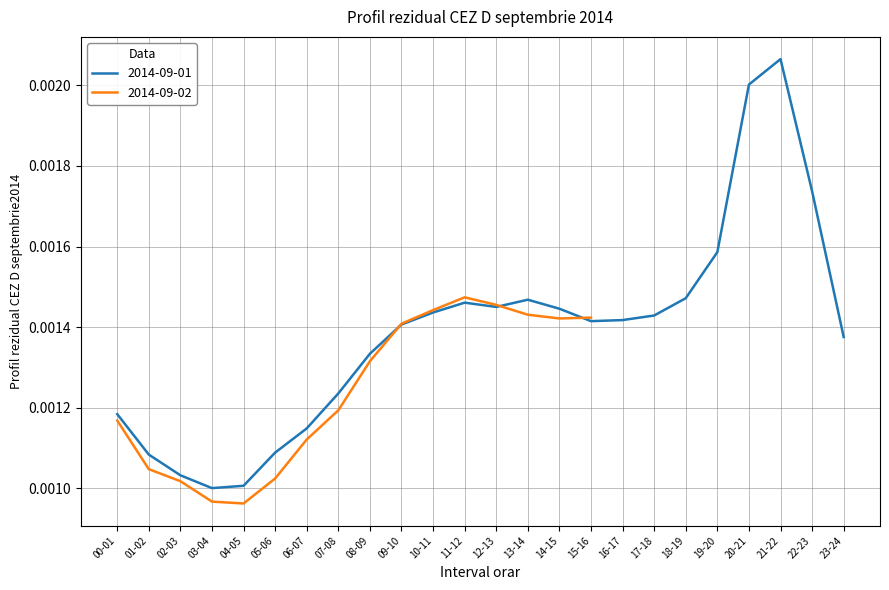

Does the chart have visible grid lines?

Yes